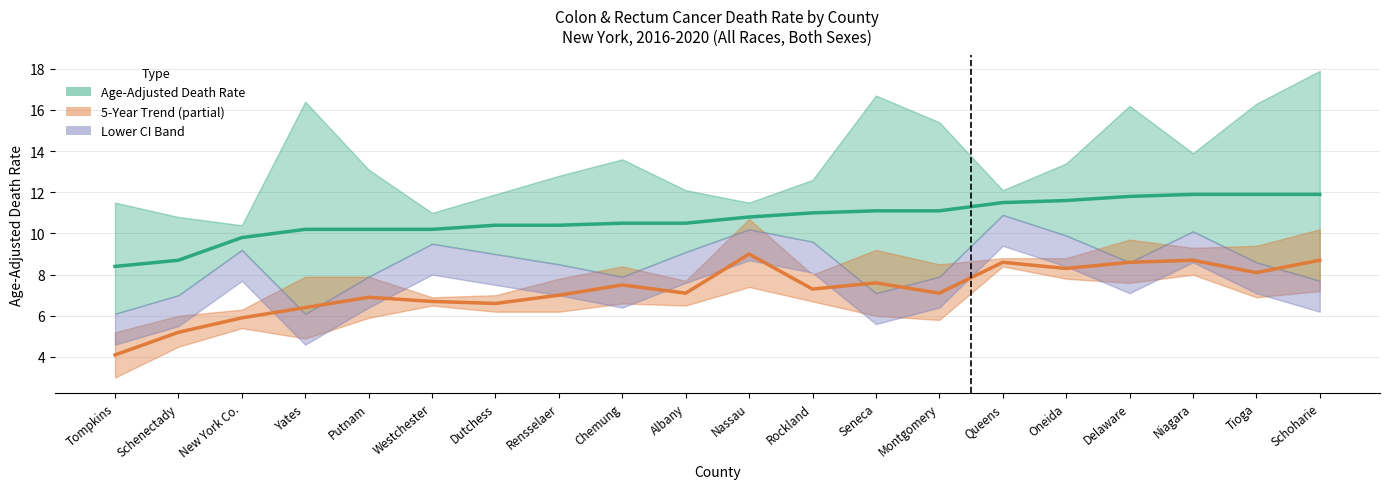

List the series in order of their peak value, lowest first.

5-Year Trend (shifted), Age-Adjusted Death Rate